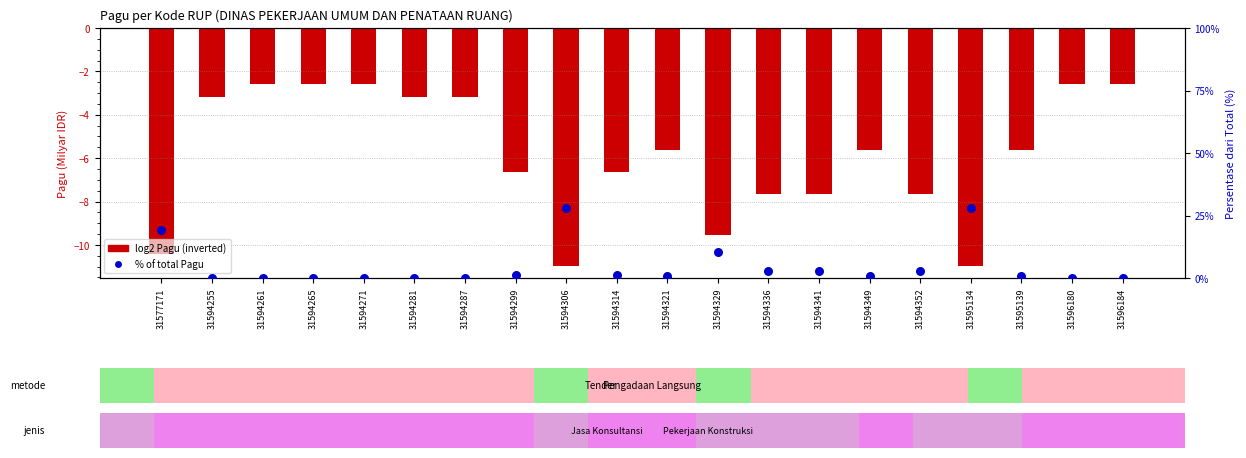

What are all the series names shown in the legend?

log2 Pagu (inverted), % of total Pagu